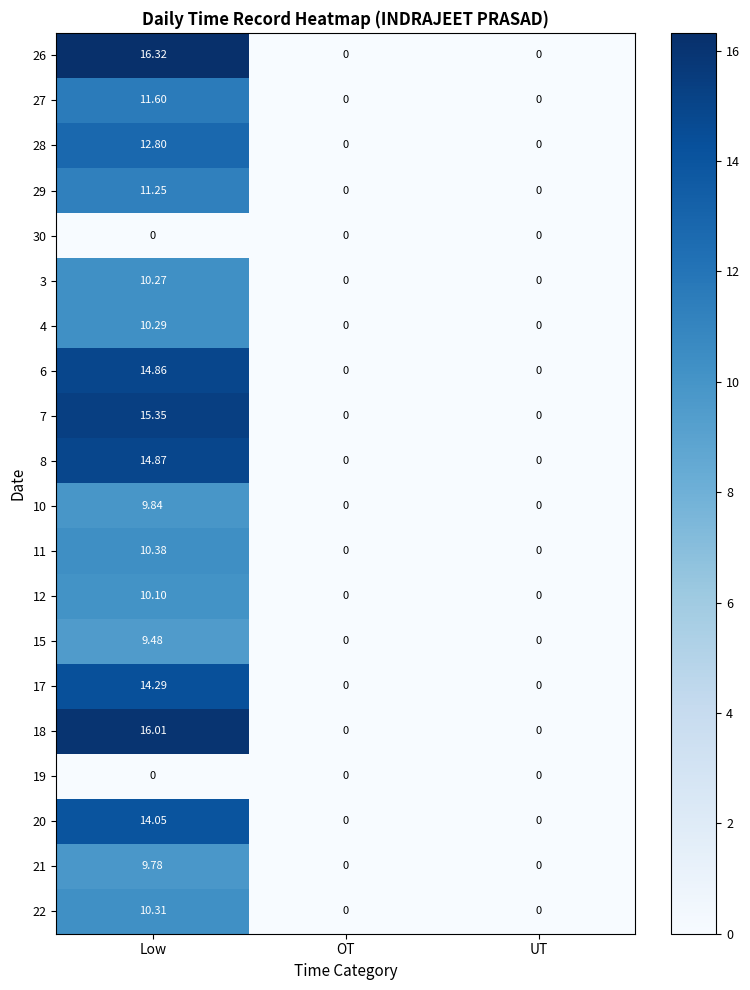

Which category has the highest value in the 17 series?

Low